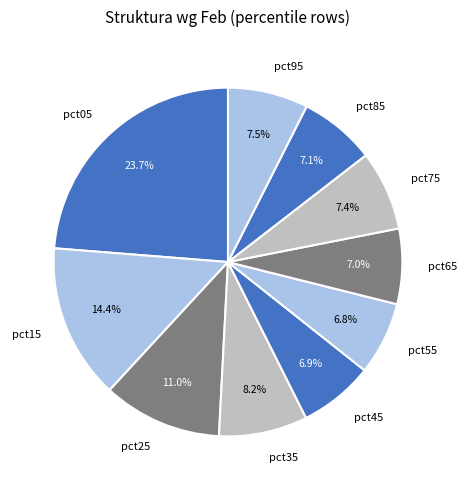

Does any single category account for the majority?

No